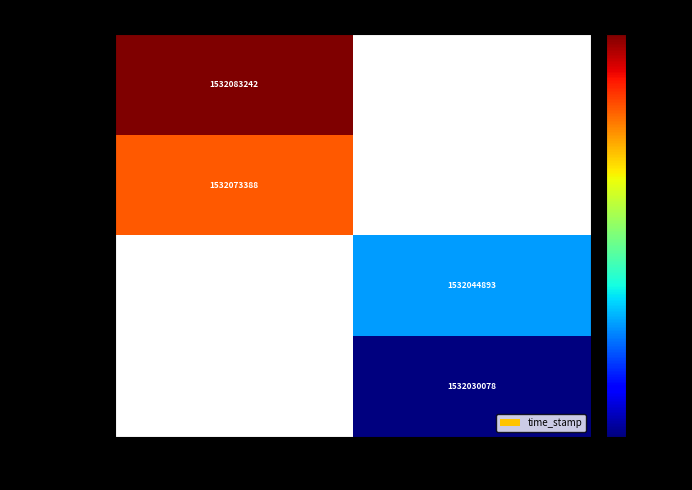

The 7d521aab6b18... series shows 423649308 at 1. True or false?

False